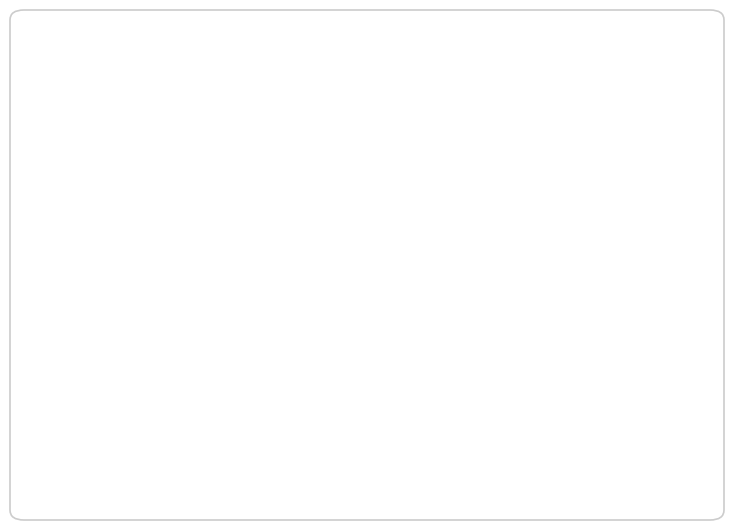

Count the number of slices in the pie.

3